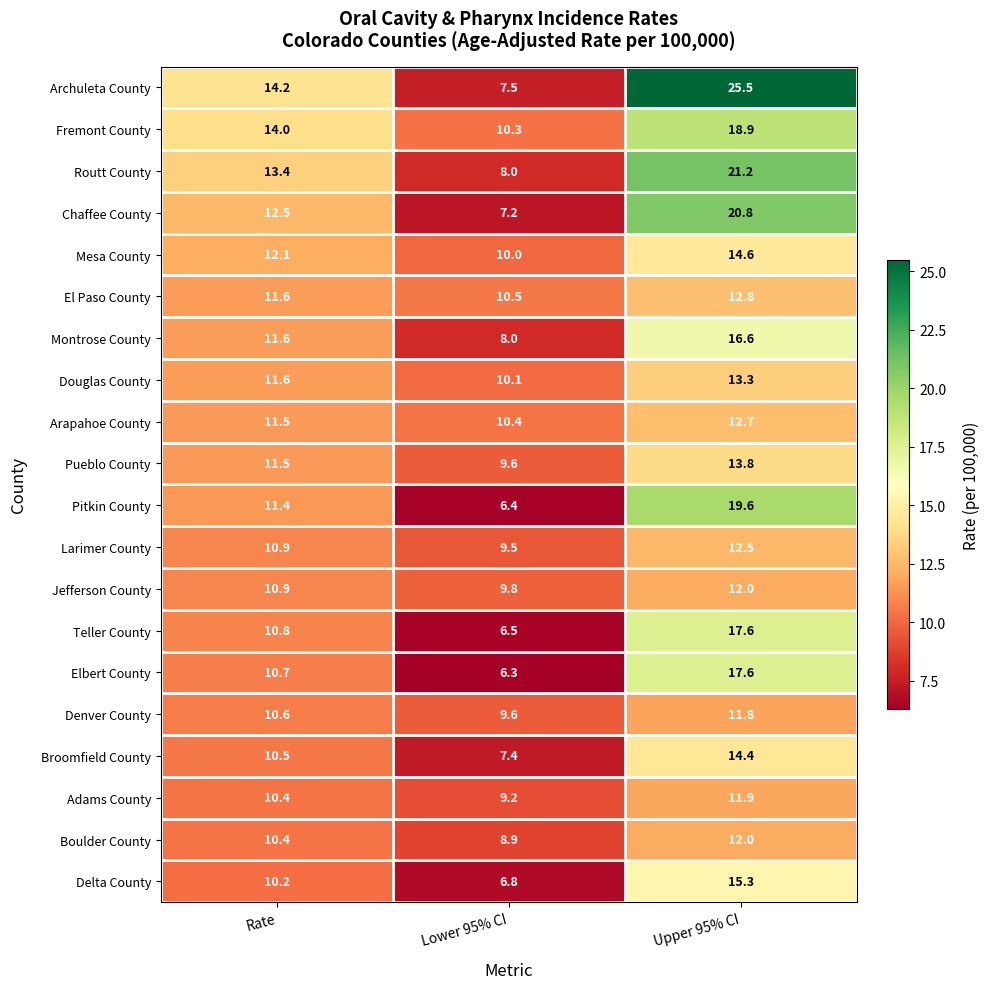

How many data points does each series have?

3